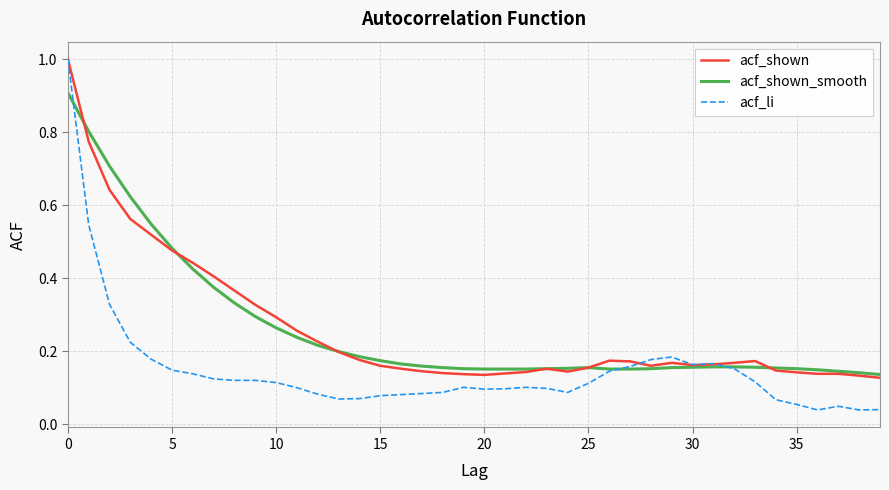

True or false: acf_shown has more than 2 points higher than both neighbors.

True